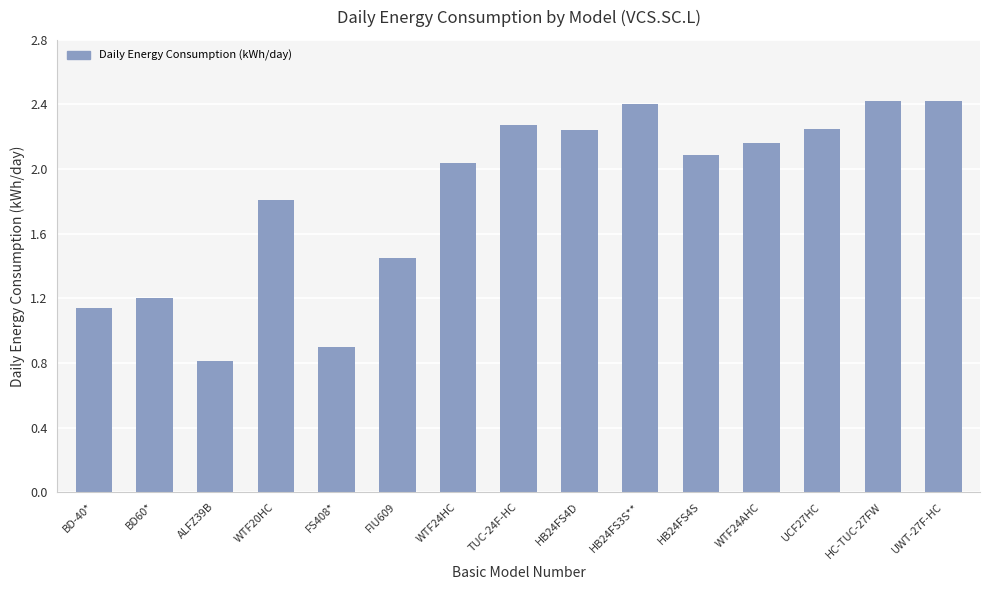

What is the change in value from WTF20HC to WTF24HC?

+0.2